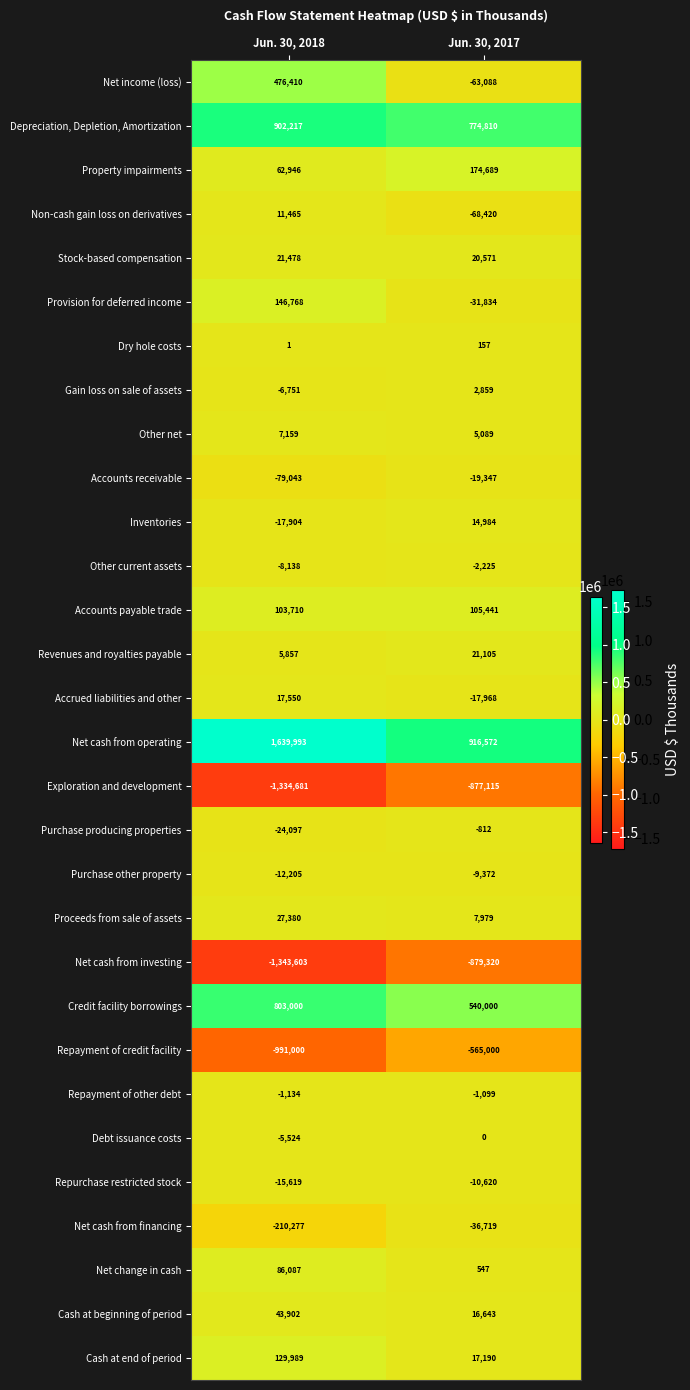

The value of Exploration and development at Jun. 30, 2017 is -1382555. True or false?

False